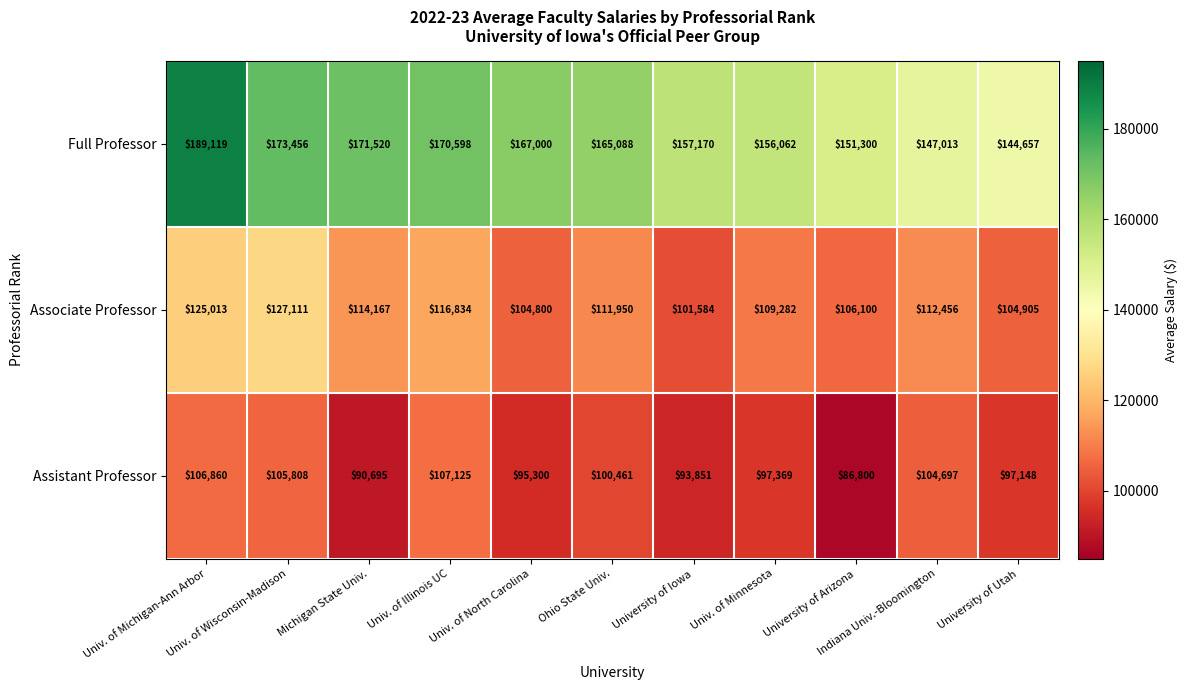

Which series has the largest range (max minus min)?

Full Professor